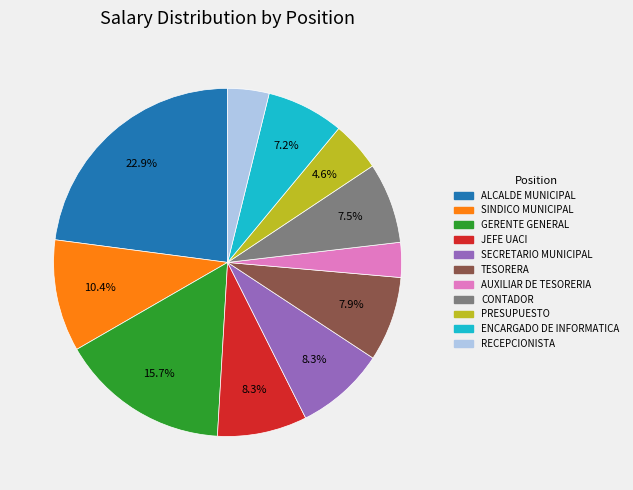

What percentage do ENCARGADO DE INFORMATICA and PRESUPUESTO together represent?

11.8%